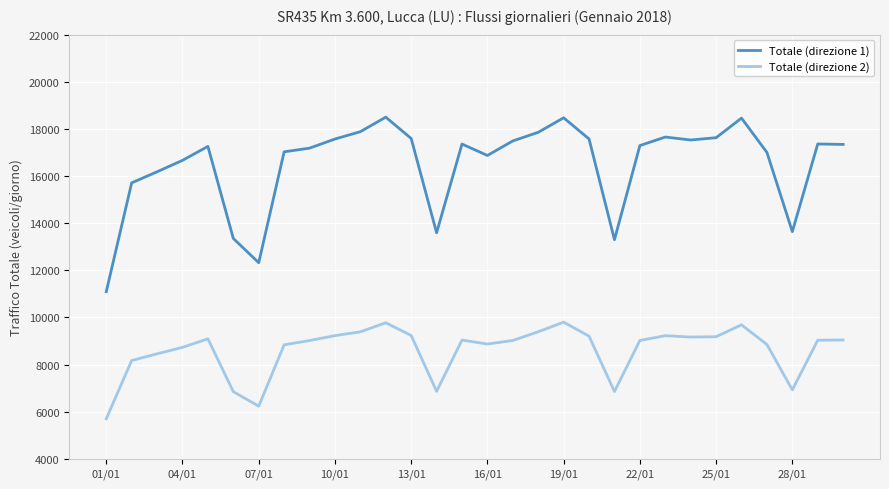

How many interior local valleys does the Totale (direzione 1) series have?

6